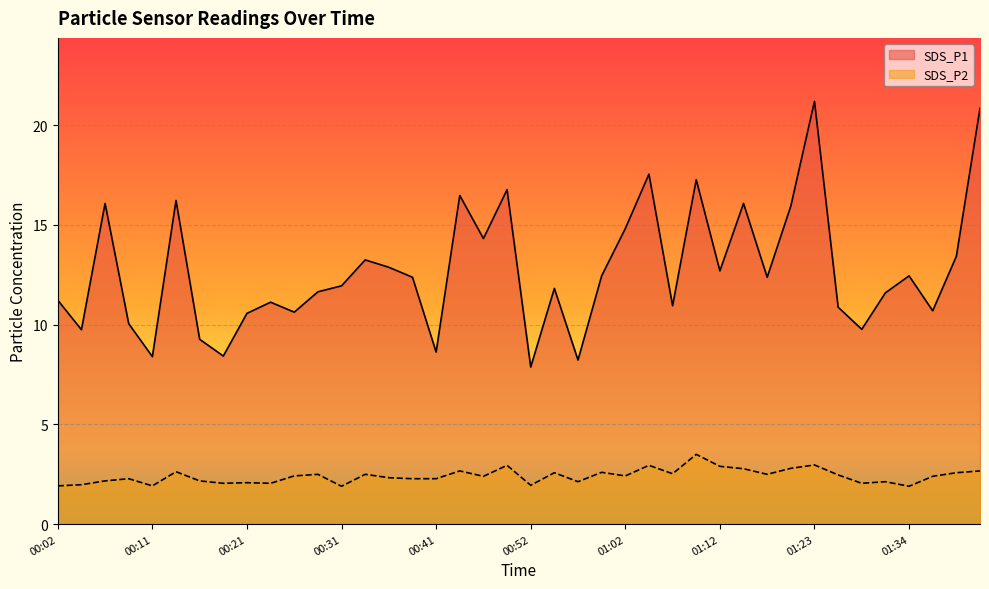

At which label does SDS_P1 reach its minimum?

00:52